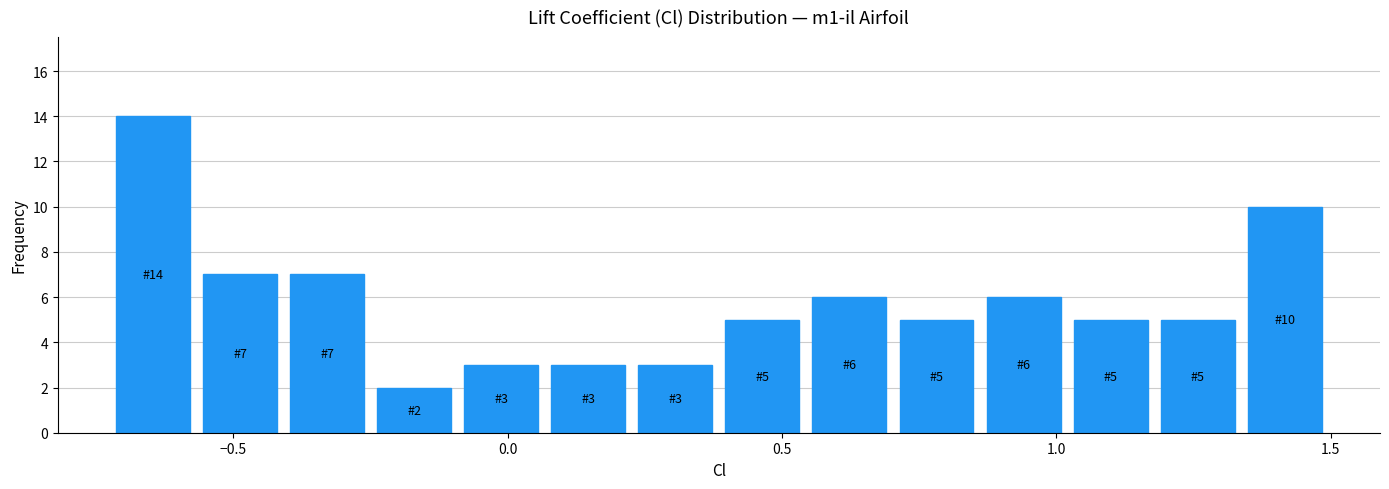

Around what value on the x-axis is the tallest bar? Give the approximate position of its centre, as read against the axis.

-0.65